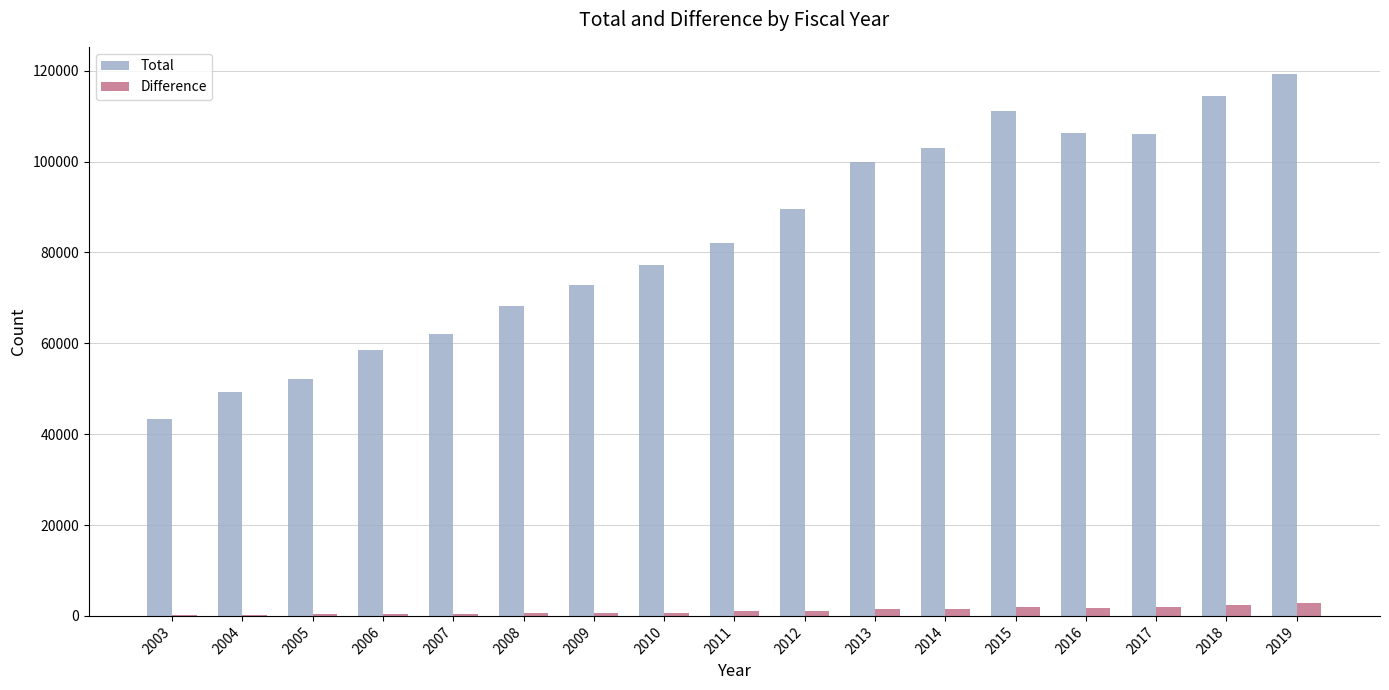

The value of Total at 2013 is 49725. True or false?

False